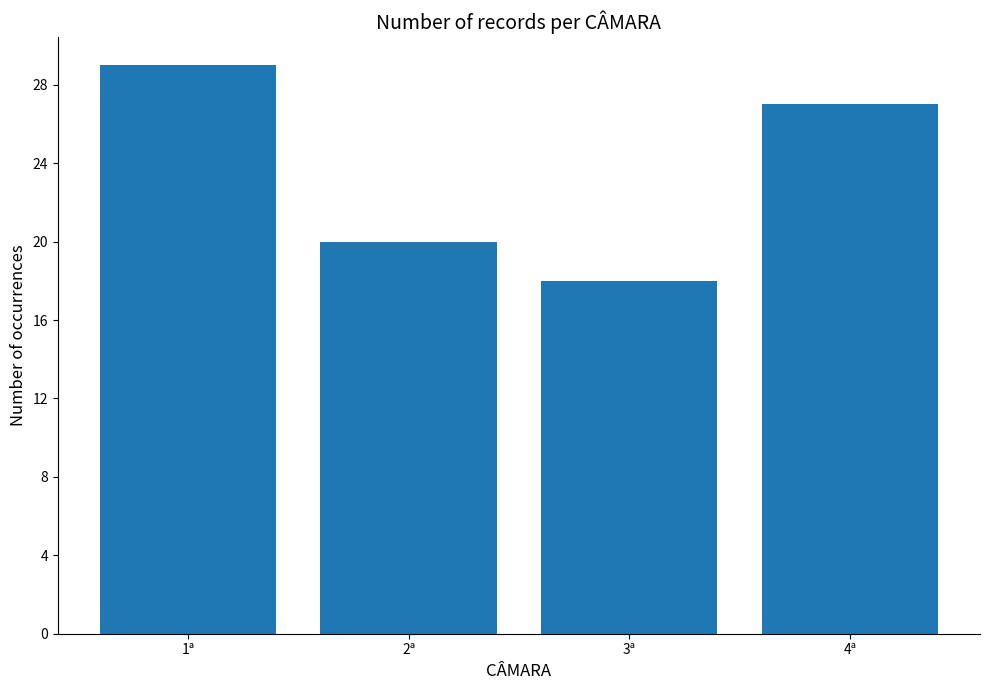

What is the smallest value displayed?

18